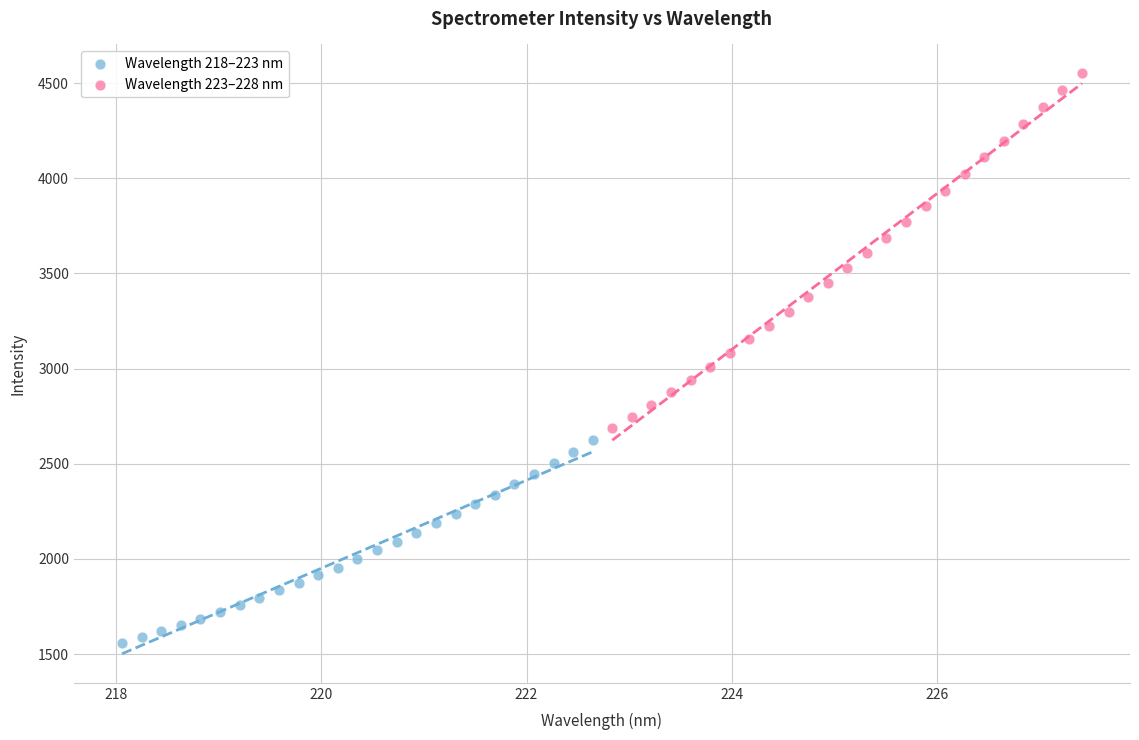

Which series has the largest Y range (max minus min)?

Wavelength 223–228 nm